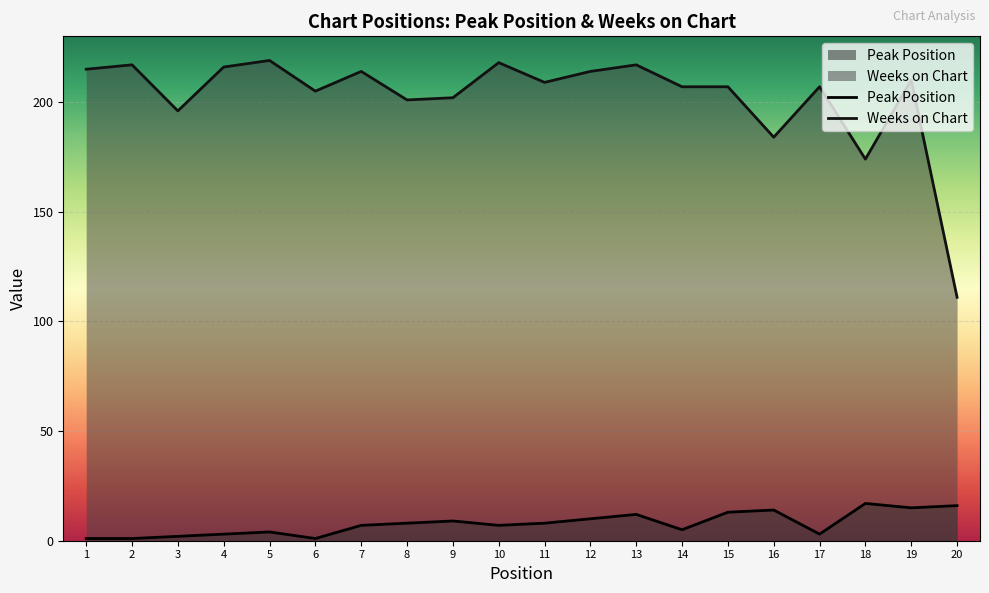

Does the chart display data point markers on the line(s)?

No